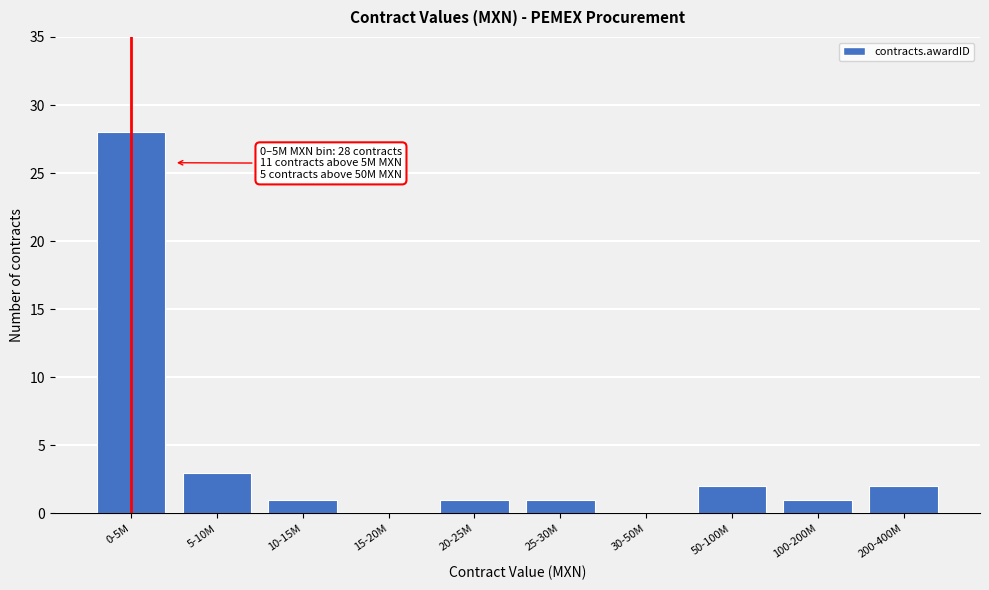

Reading left to right, extract all data points from this chart.

0-5M=28	5-10M=3	10-15M=1	15-20M=0	20-25M=1	25-30M=1	30-50M=0	50-100M=2	100-200M=1	200-400M=2